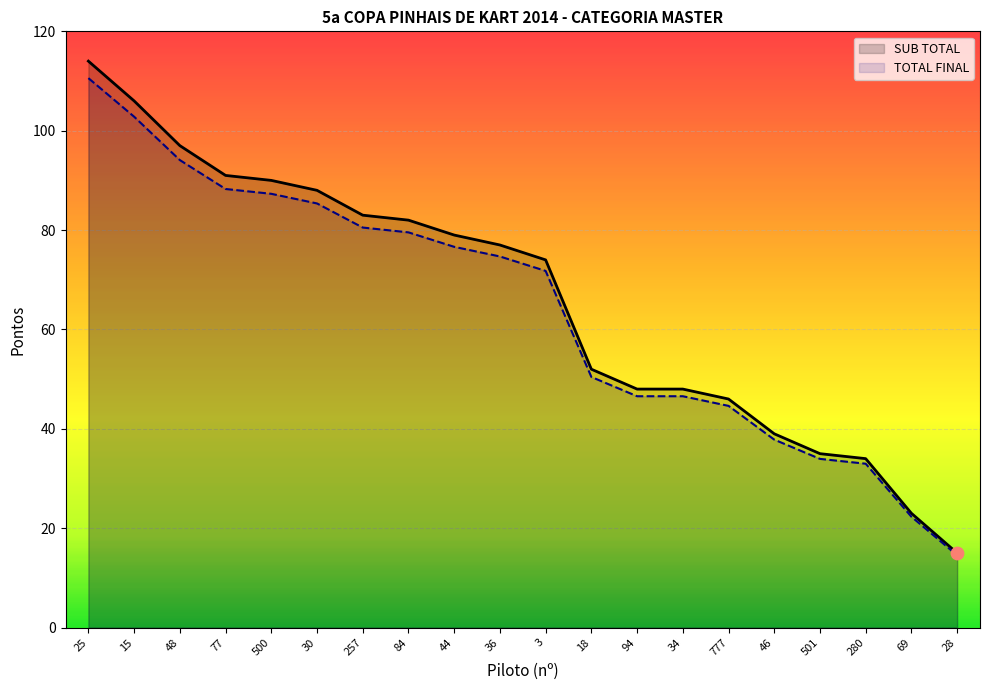

What are all the series names shown in the legend?

SUB TOTAL, TOTAL FINAL